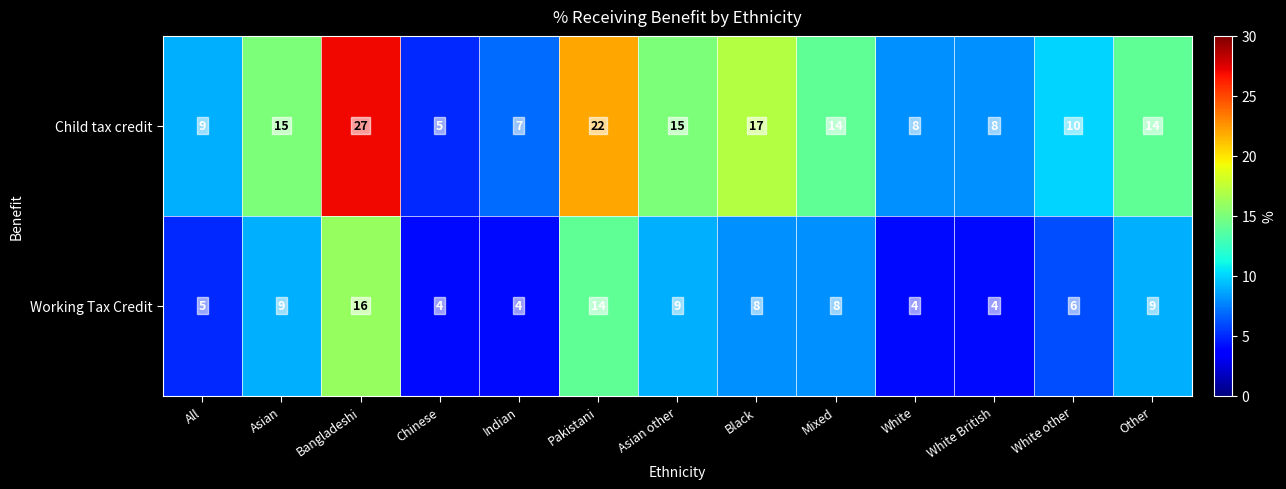

At which label does Working Tax Credit reach its peak?

Bangladeshi